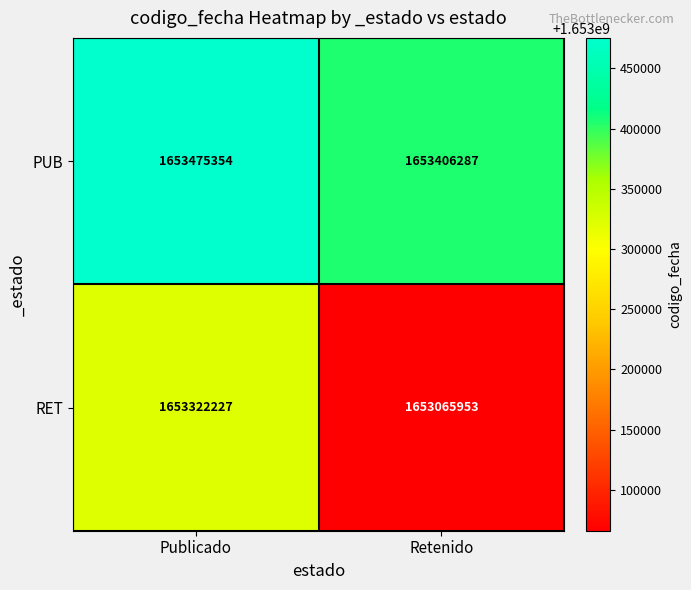

The value of RET at Publicado is 836533737. True or false?

False